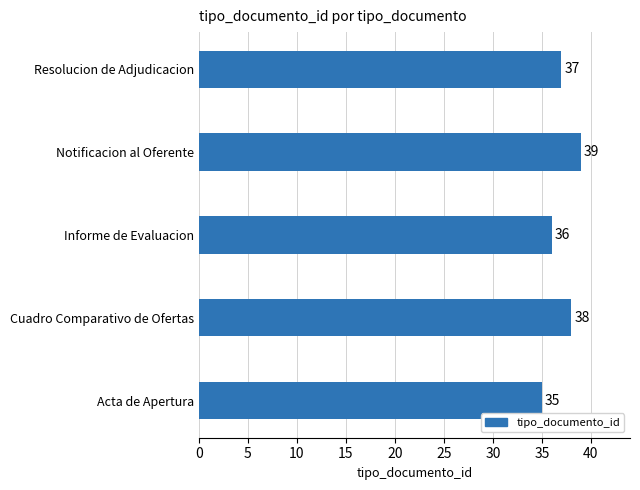

What is the approximate value at Resolucion de Adjudicacion?

37